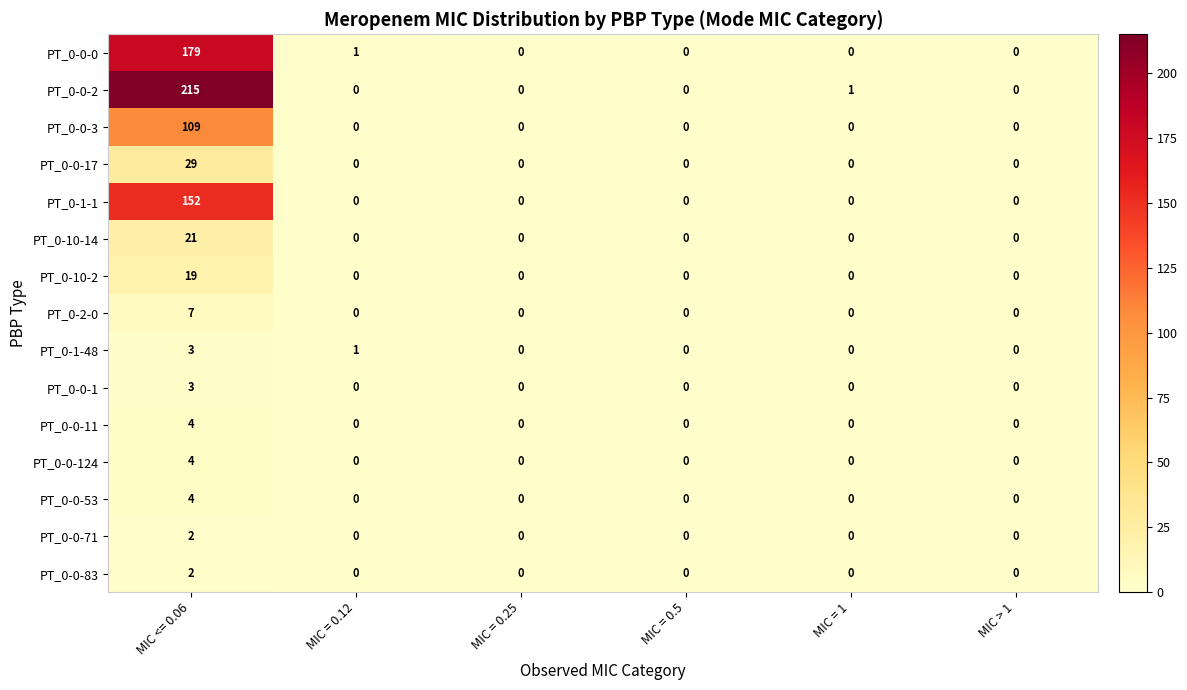

Which series has the widest spread of values?

PT_0-0-2